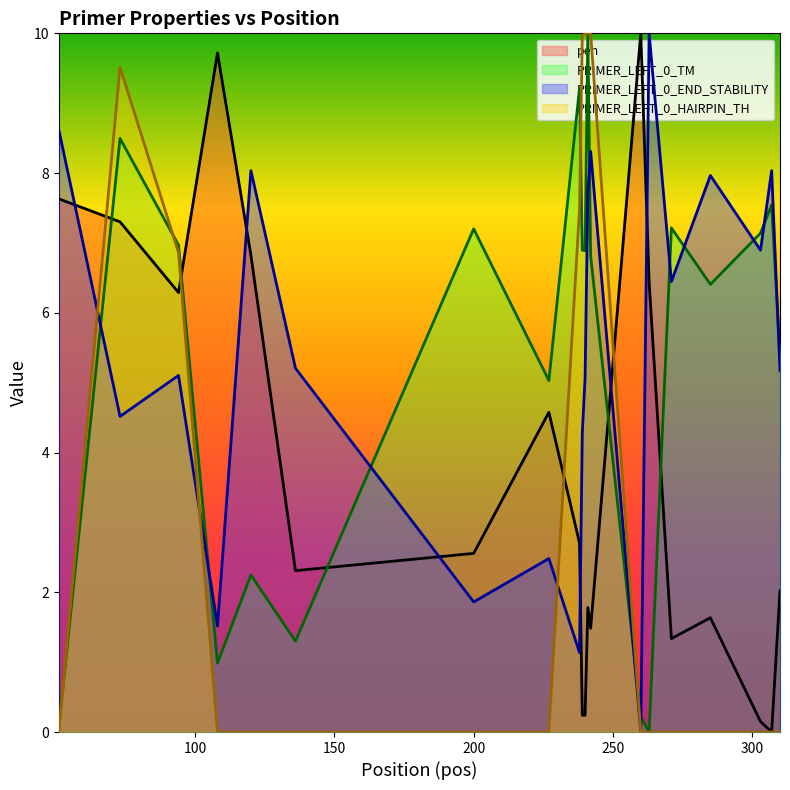

What are all the series names shown in the legend?

pen, PRIMER_LEFT_0_TM, PRIMER_LEFT_0_END_STABILITY, PRIMER_LEFT_0_HAIRPIN_TH